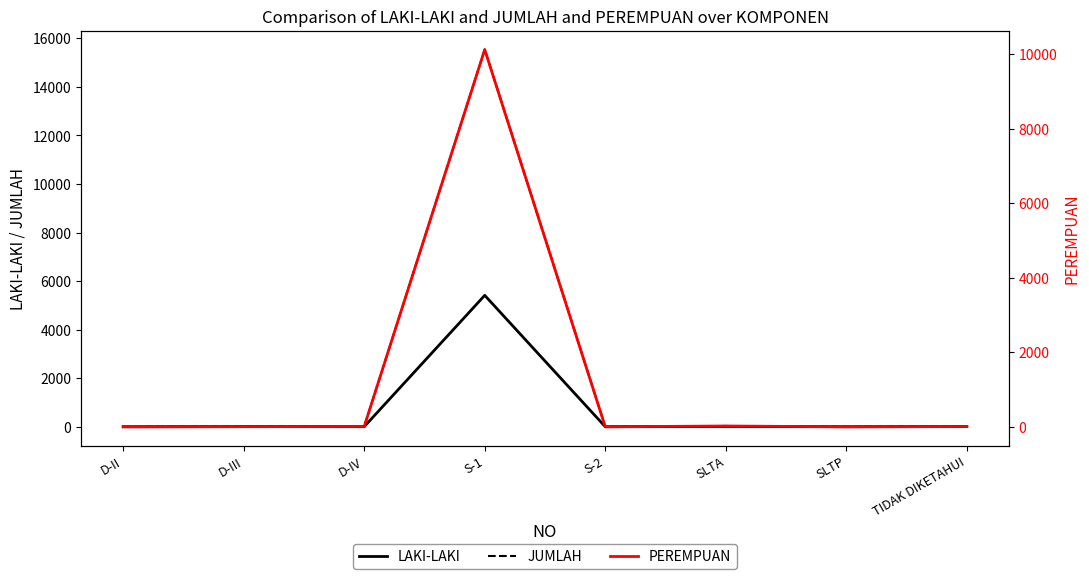

Is this an area chart (filled region under the line)?

No